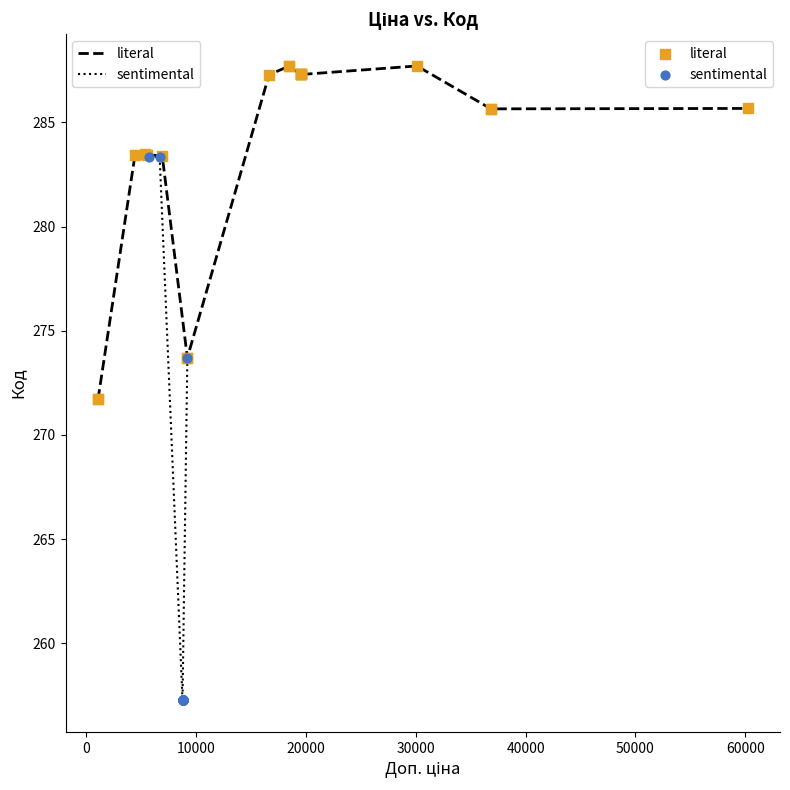

Which series reaches the minimum Y coordinate?

sentimental